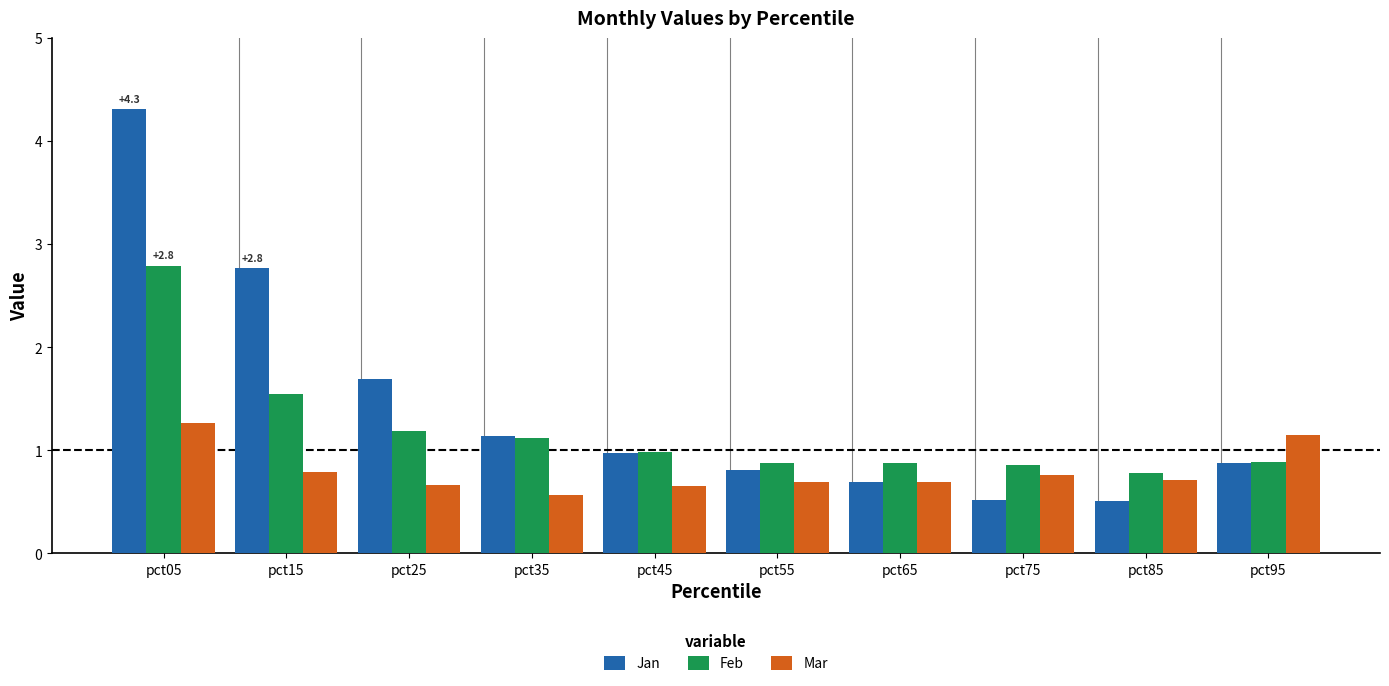

What is the sum of the Mar values at pct05 and pct35?

1.8